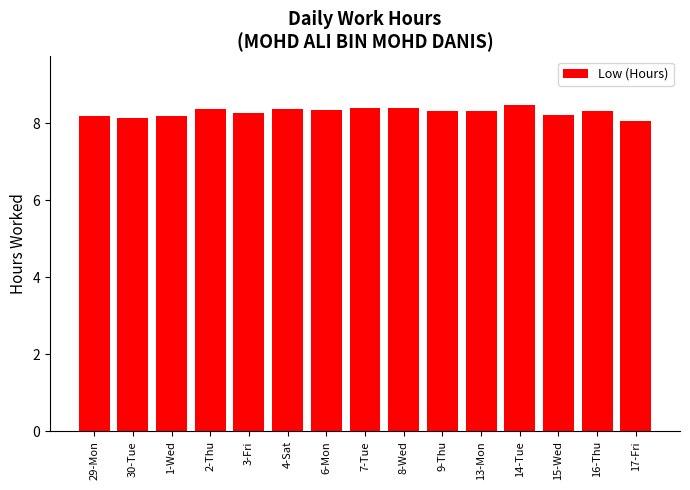

What is the difference between the maximum and second lowest values?

0.3